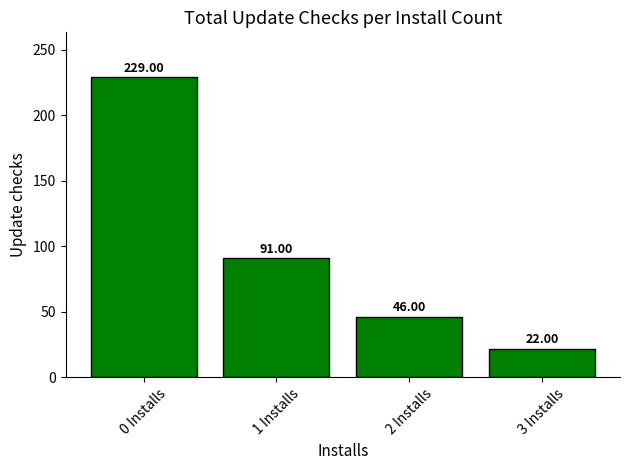

What is the label of the 4th bar from the right?

0 Installs